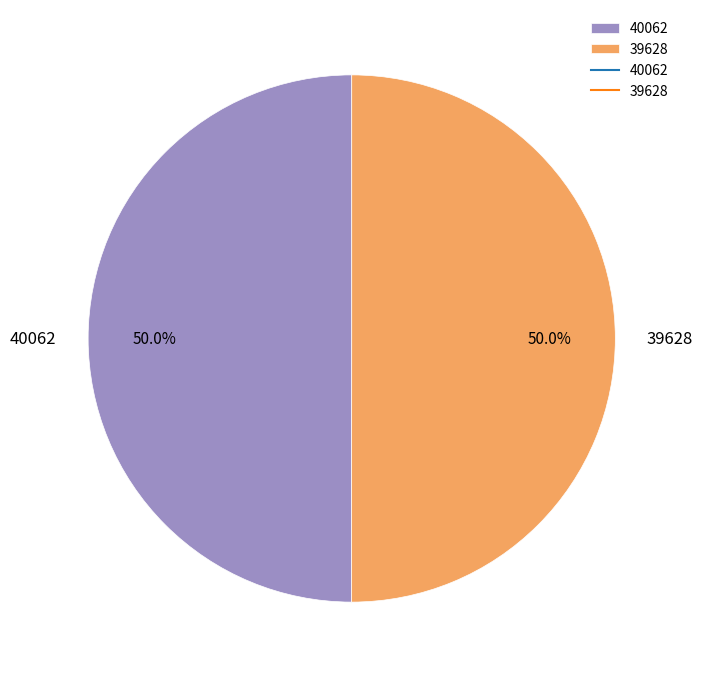

What is the ratio of the value at 40062 to the value at 39628?

1.0